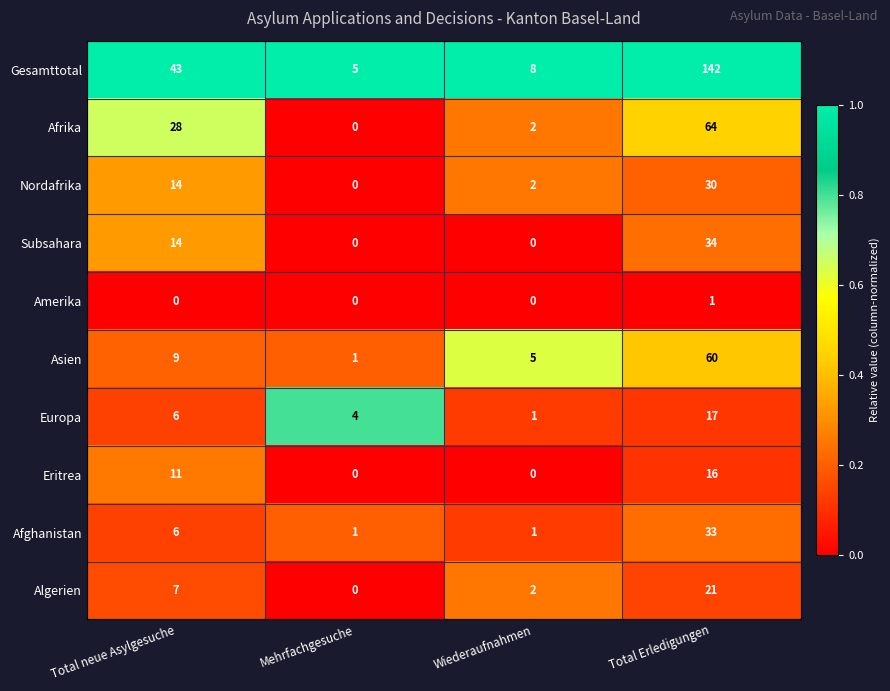

The Asien series shows 1 at Mehrfachgesuche. True or false?

True